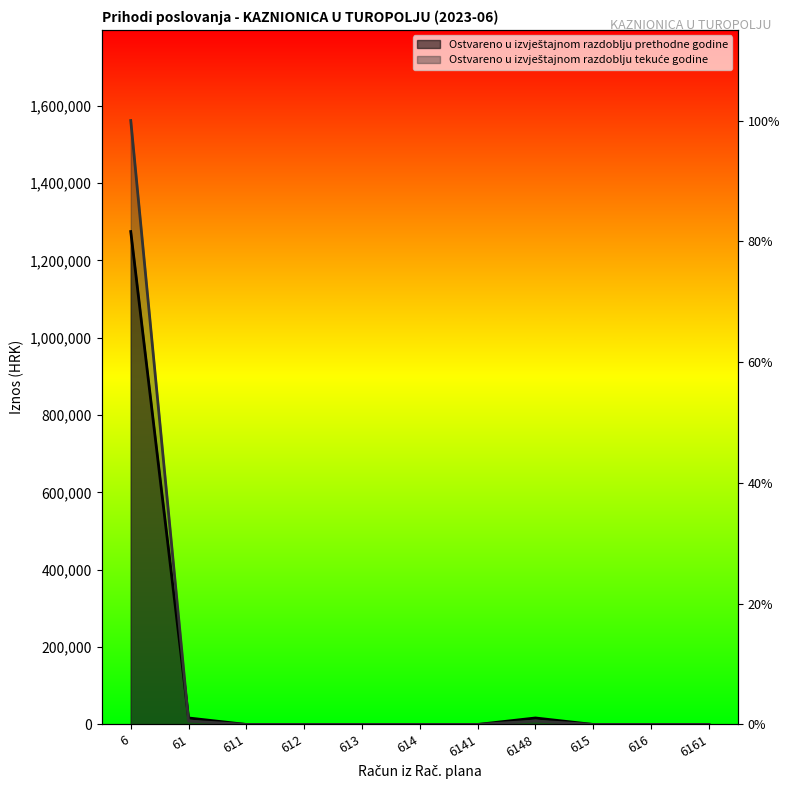

What is the value of the Ostvareno u izvještajnom razdoblju tekuće godine point at the 2nd from the left?

8829.7